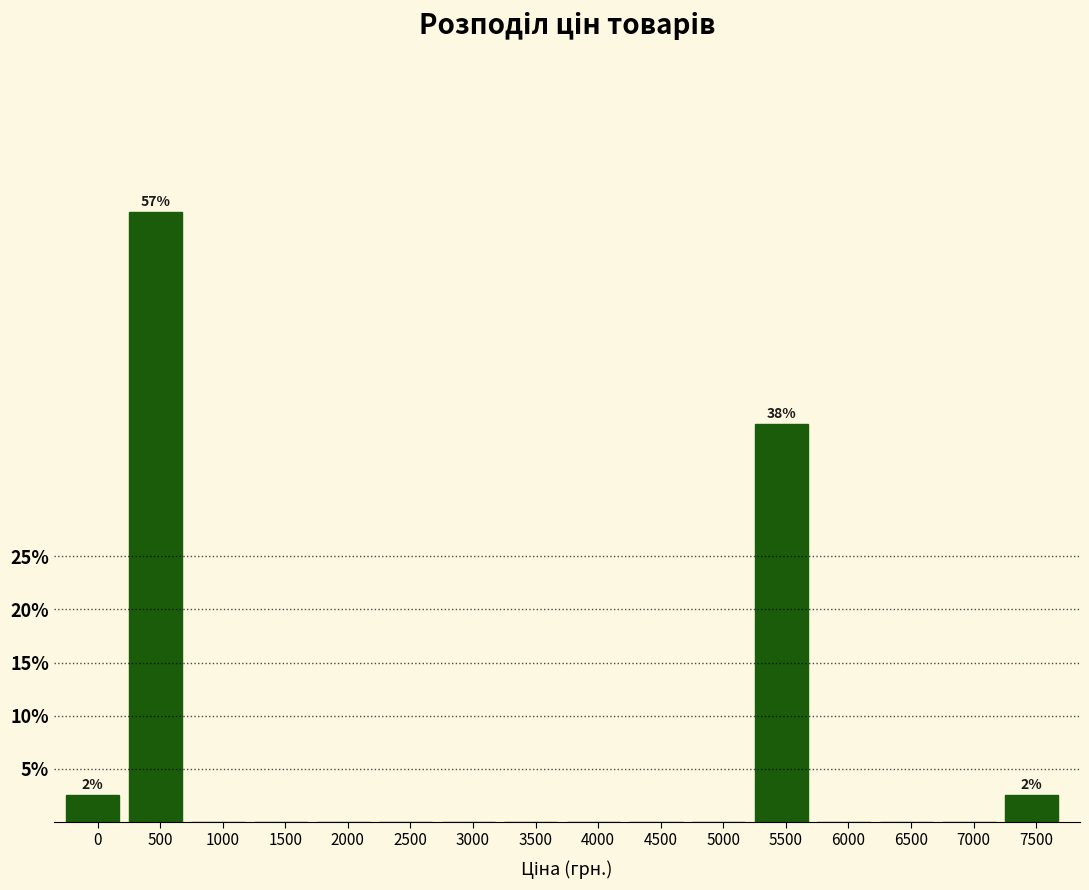

Reading right to left, transcribe all the data shown in this chart.

7500=2.5	7000=0.0	6500=0.0	6000=0.0	5500=37.5	5000=0.0	4500=0.0	4000=0.0	3500=0.0	3000=0.0	2500=0.0	2000=0.0	1500=0.0	1000=0.0	500=57.5	0=2.5